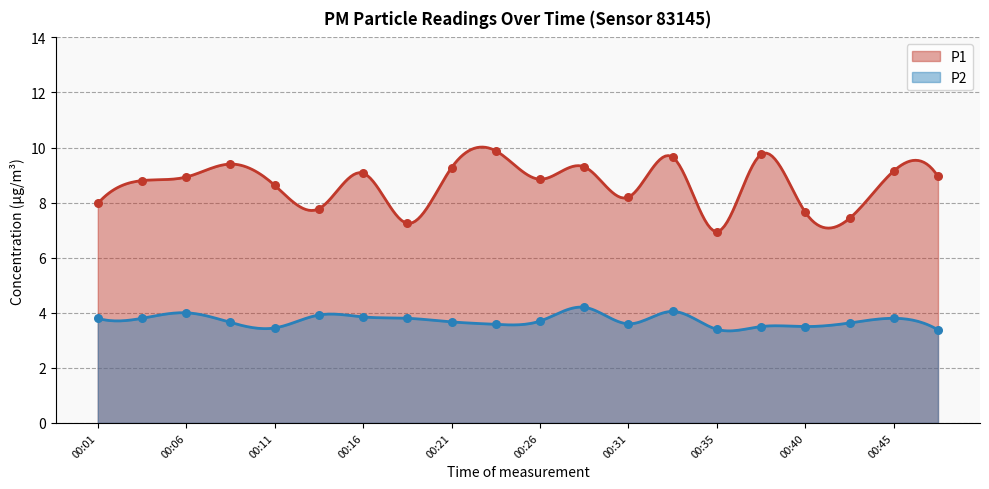

Which series contains the lowest Y value?

P2